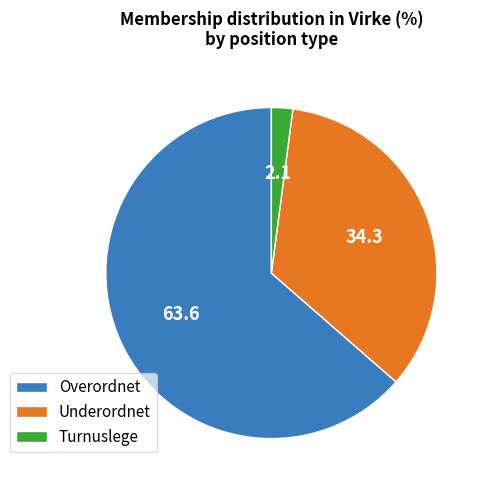

Is there a majority slice in this chart?

Yes